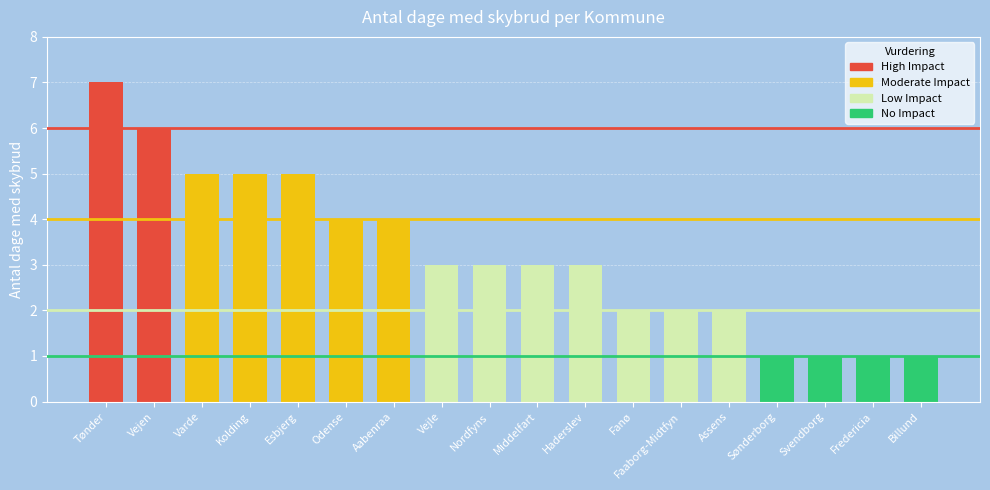

What is the difference between the values at Esbjerg and Sønderborg?

4